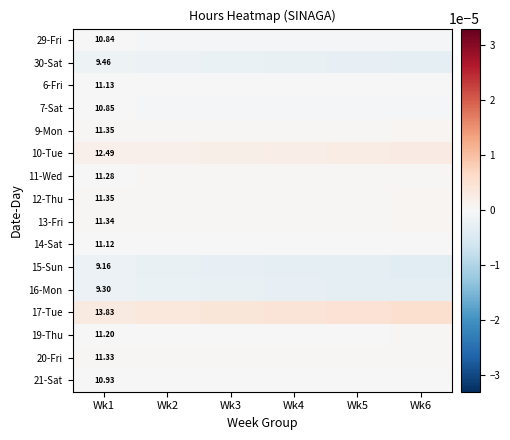

True or false: 20-Fri has a value of 0.0 at Wk5.

True